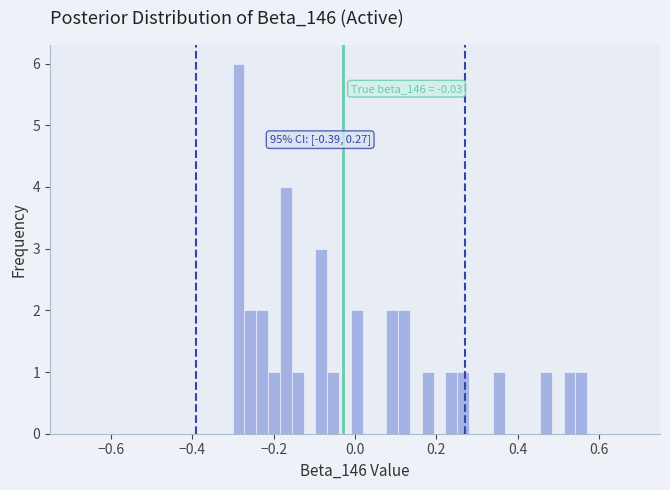

Read against the x-axis, roughly where is the centre of the tallest bar?

-0.28